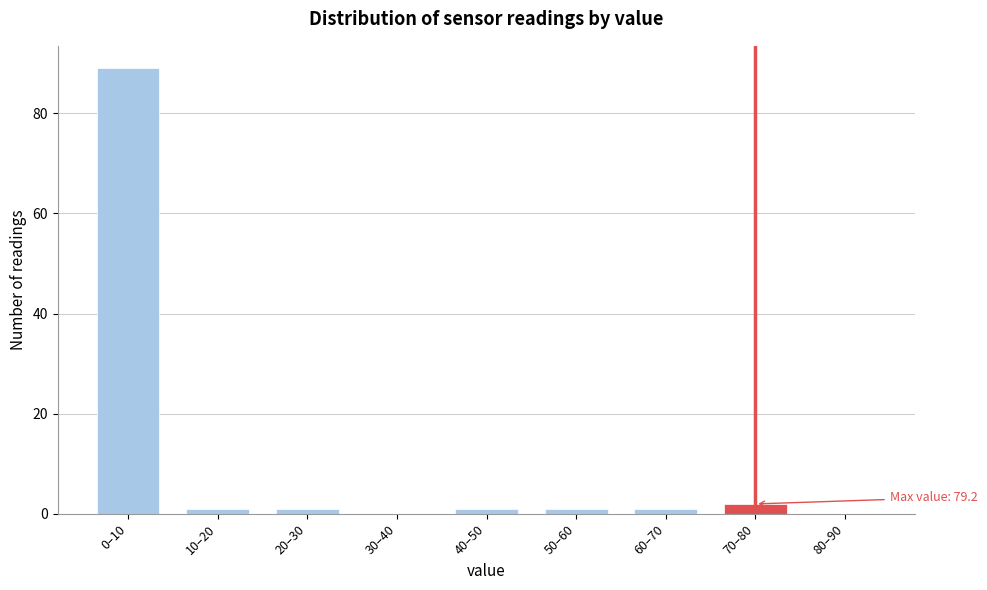

Reading left to right, what are all the values shown in this chart?

0–10=89	10–20=1	20–30=1	30–40=0	40–50=1	50–60=1	60–70=1	70–80=2	80–90=0